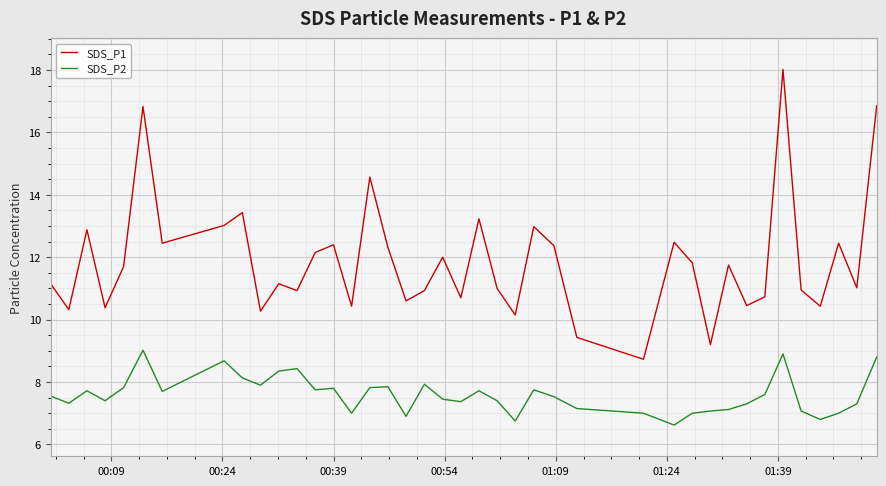

What is the minimum value for SDS_P1?

8.7